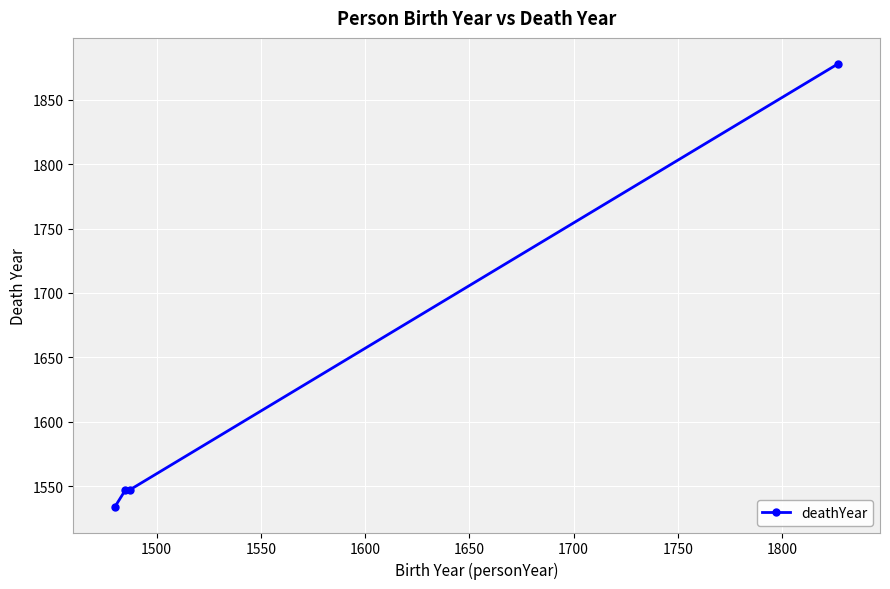

What is the difference between the maximum and second lowest values?

331